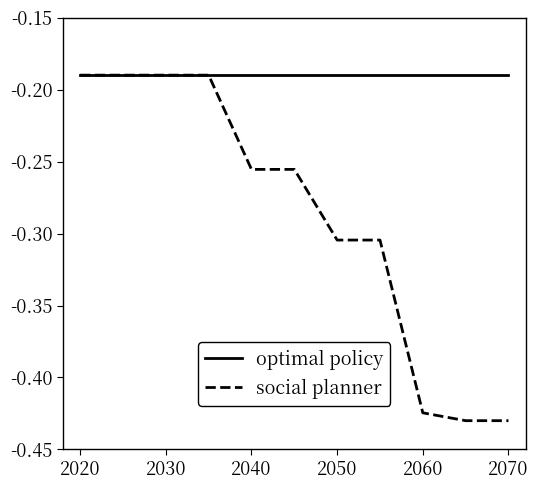

Is this an area chart (filled region under the line)?

No